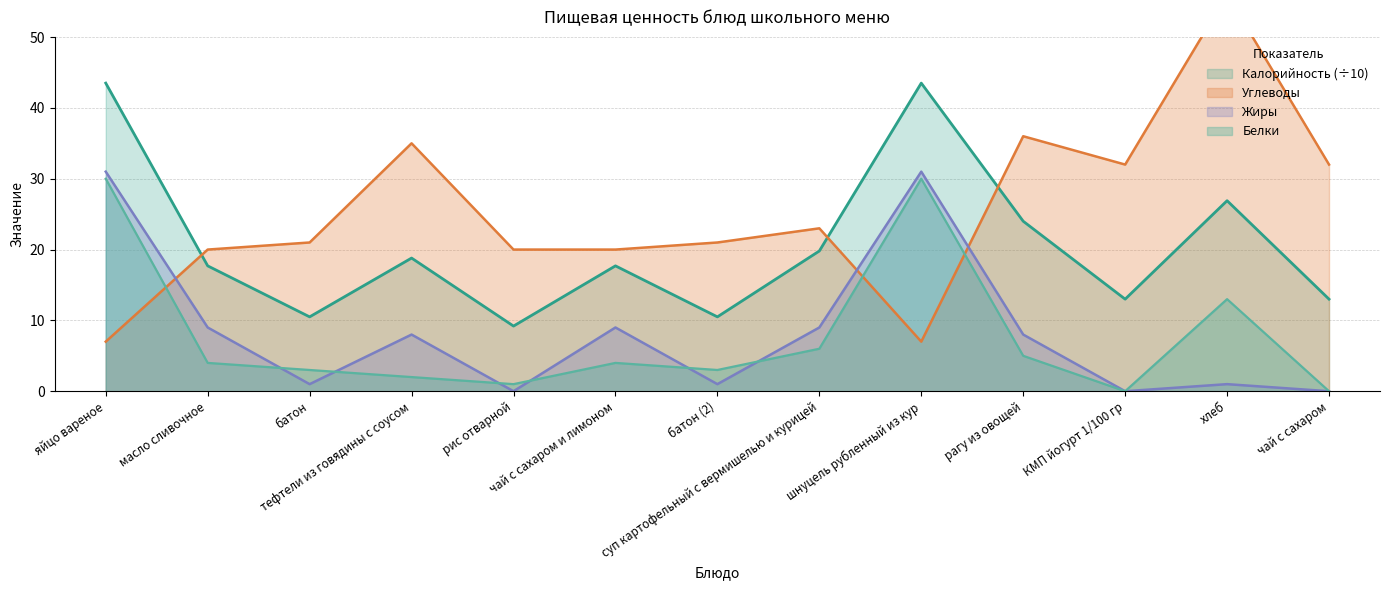

Which category has the lowest value in the Углеводы series?

яйцо вареное